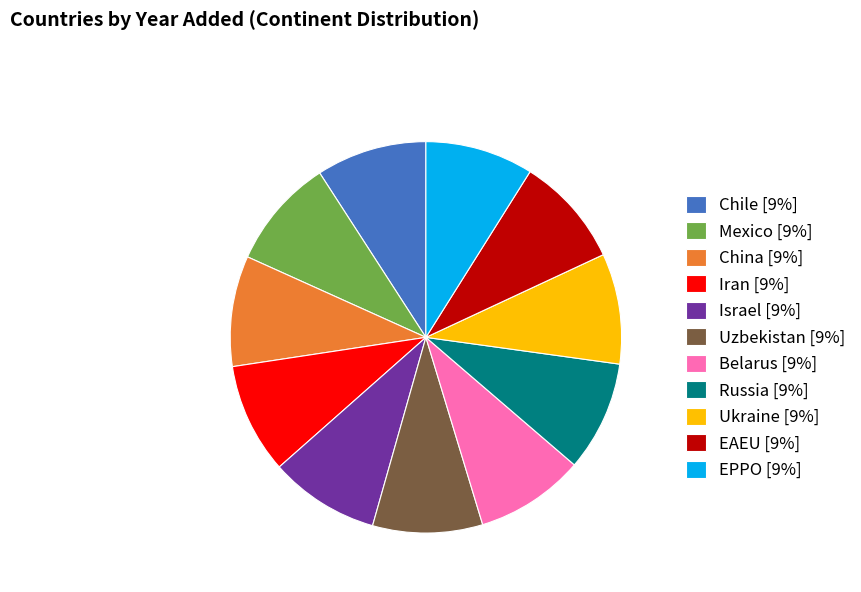

Does Belarus [9%] account for over 50% of the chart?

No